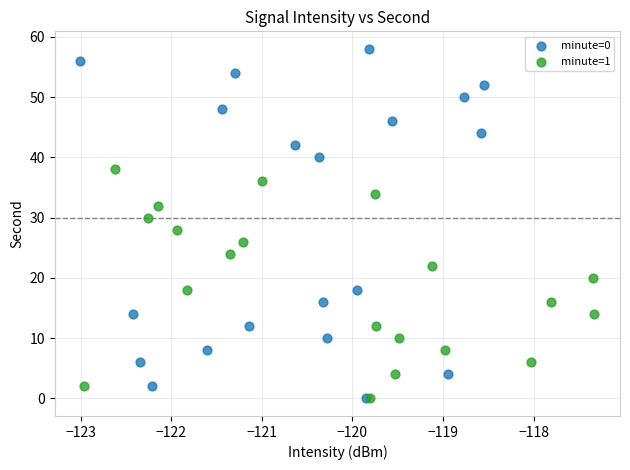

Which series reaches the maximum Y coordinate?

minute=0